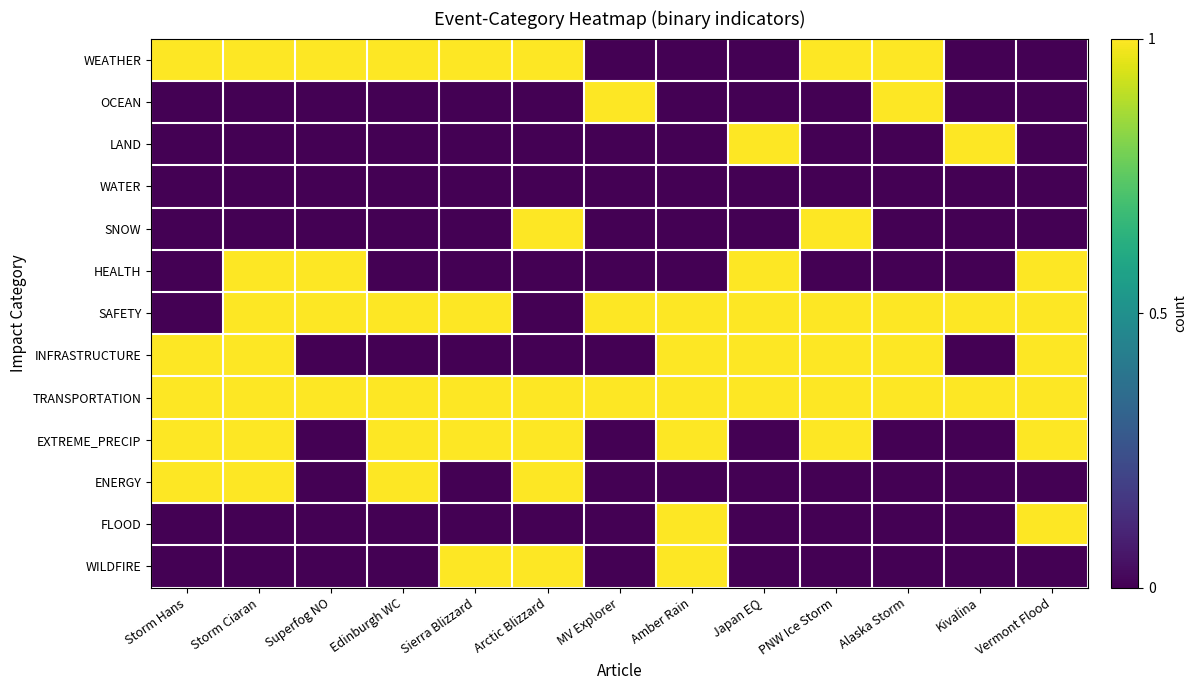

At which category is the sum across all series the highest?

Storm Ciaran